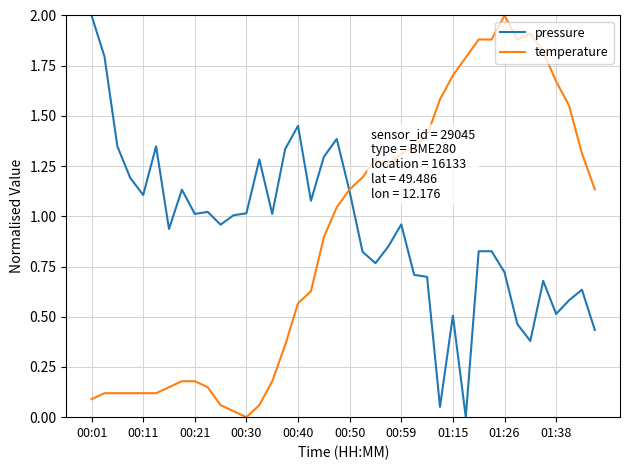

What is the maximum value for temperature?

2.0